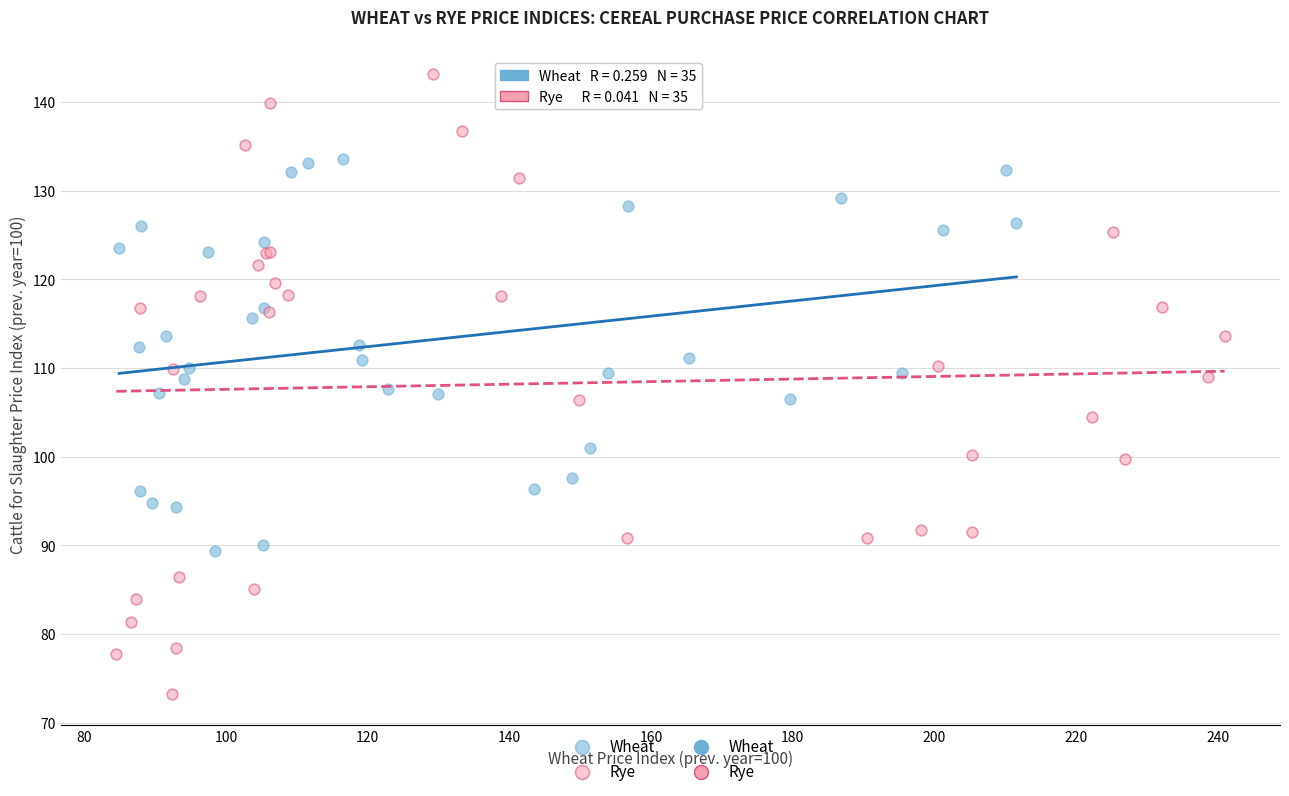

Which series has the largest Y range (max minus min)?

Rye